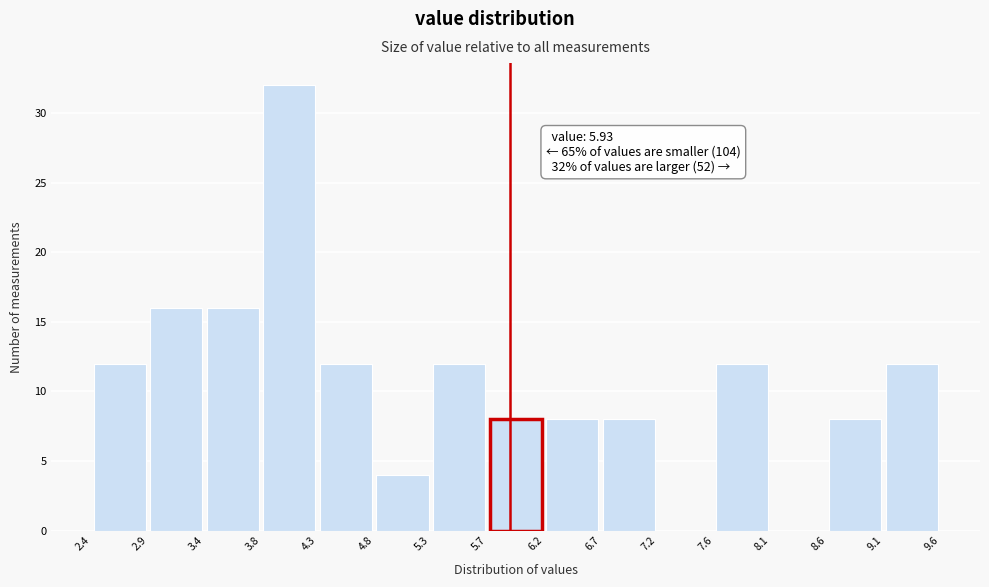

Over which range of the x-axis is the bar tallest?

3.8 to 4.3